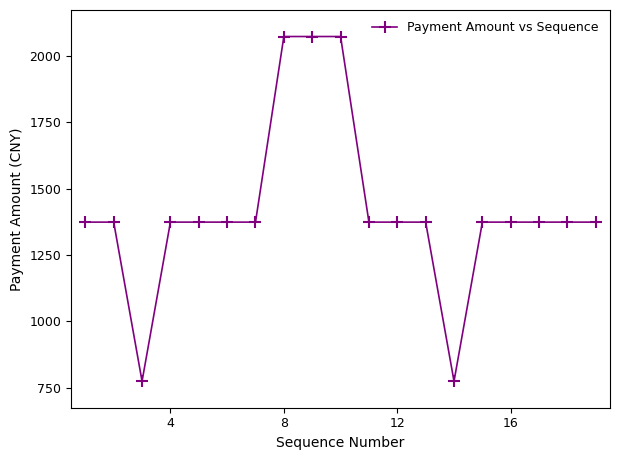

What is the difference between the maximum and minimum values?

1300